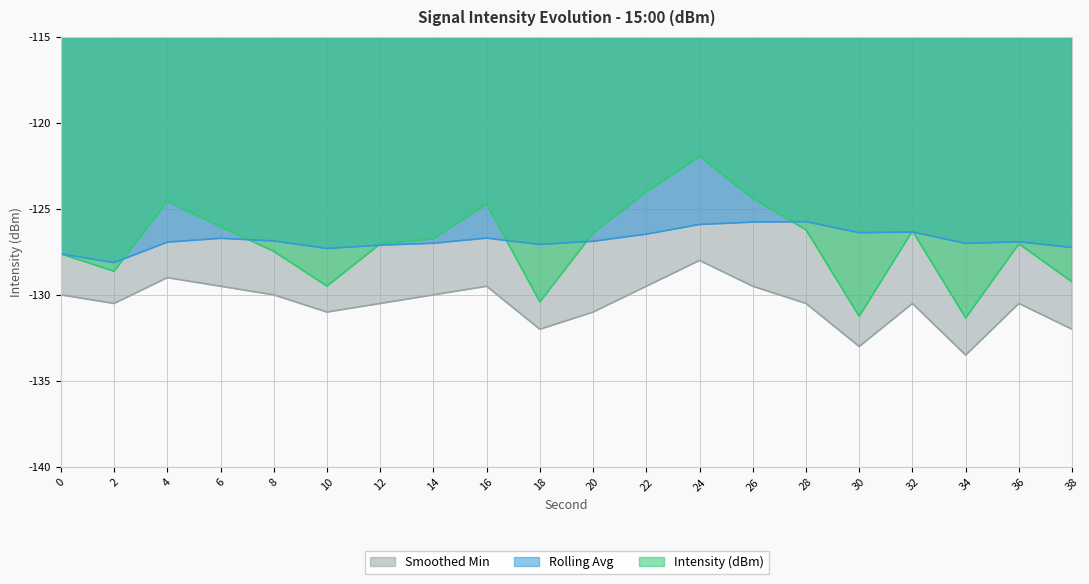

In Smoothed Min, how many points are higher than both neighbors (excluding endpoints)?

5